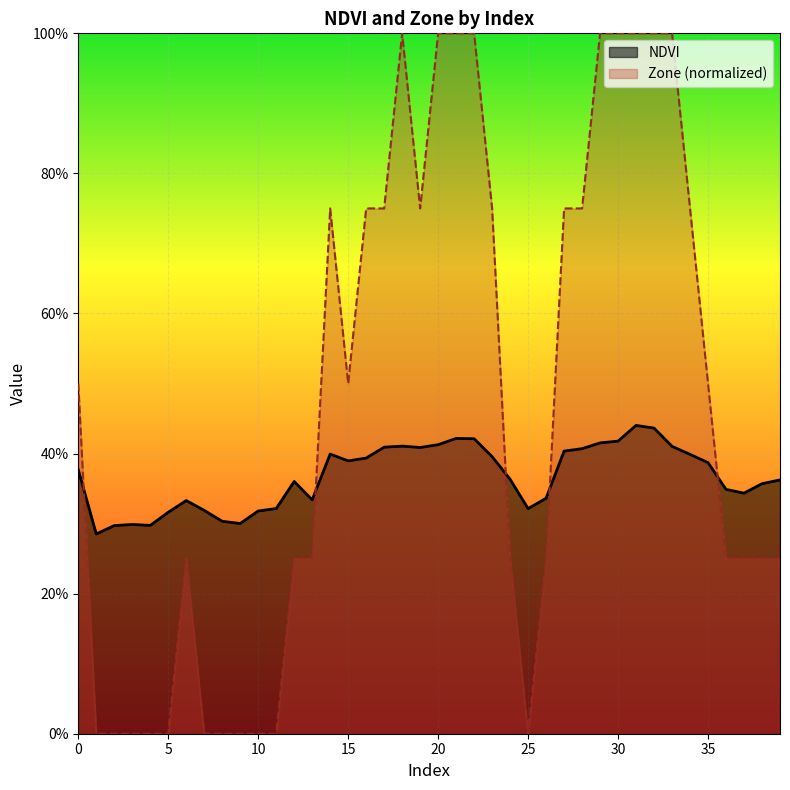

What is the lowest value of the NDVI series?

0.3